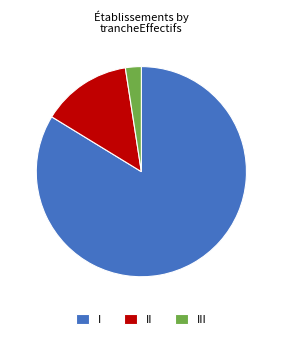

Is there any slice that represents more than half of the pie?

Yes